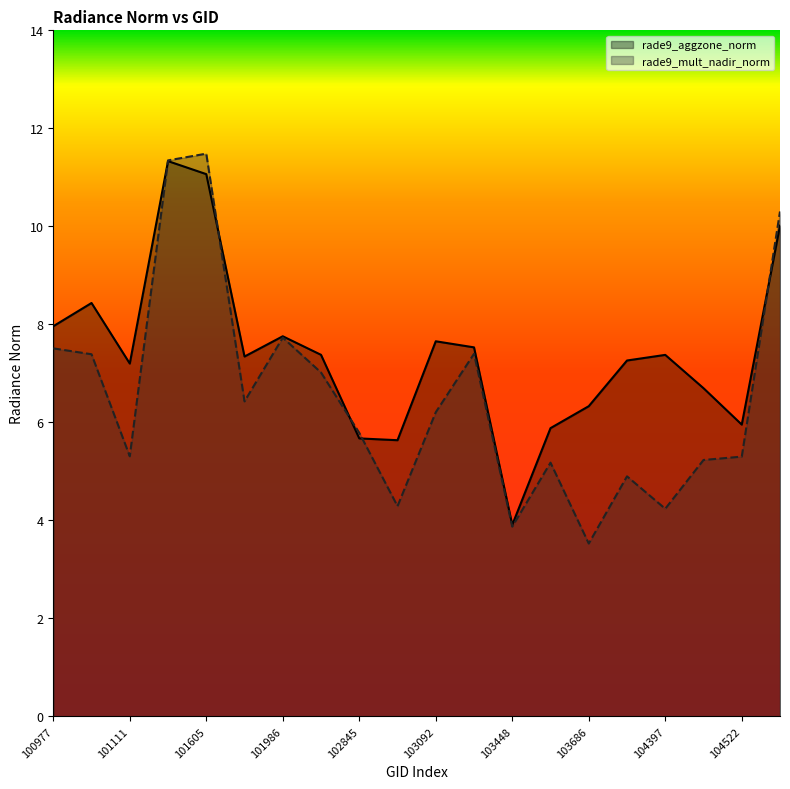

What is the minimum value for rade9_mult_nadir_norm?

3.5